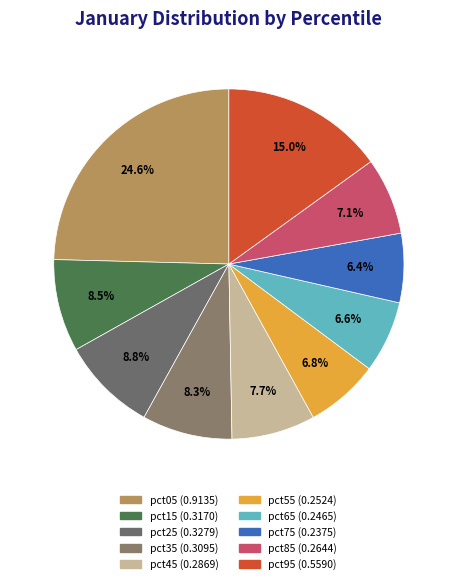

To the nearest percent, what is the average slice percentage?

10%